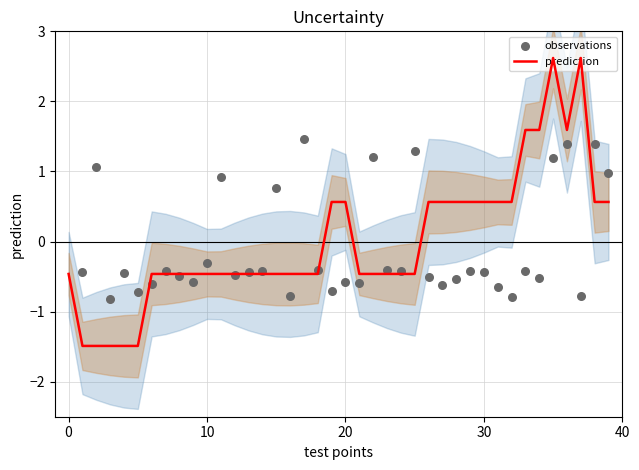

What are all the series names shown in the legend?

prediction, observations